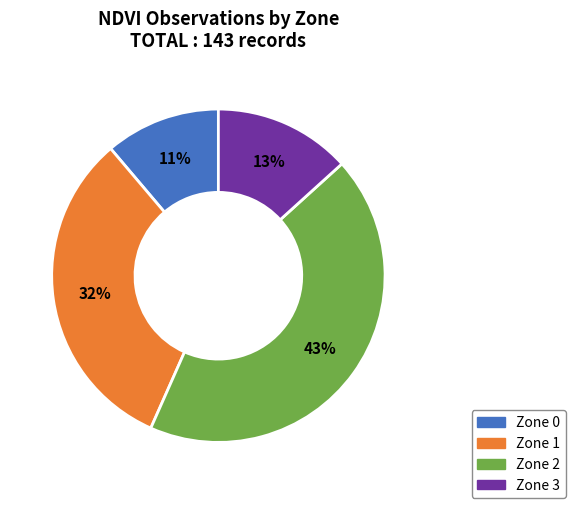

What is the largest slice in the pie chart?

Zone 2